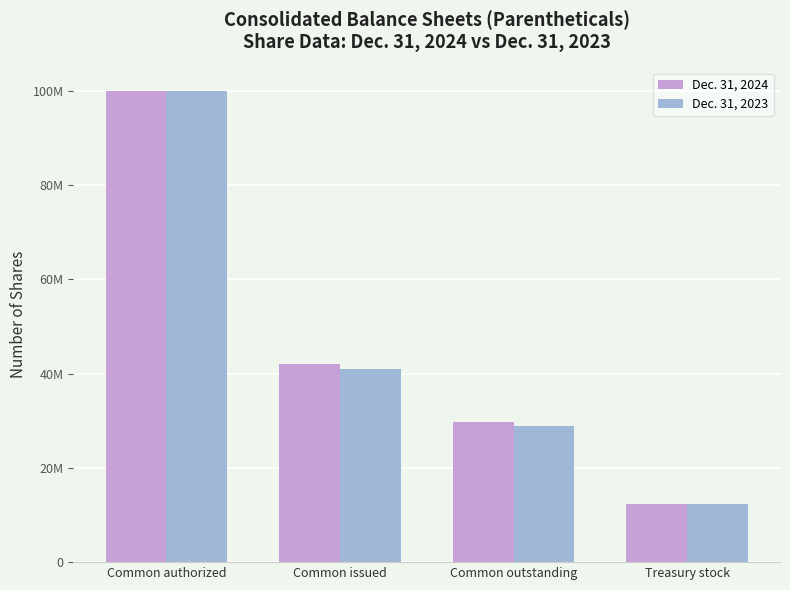

Are the bars horizontal?

No